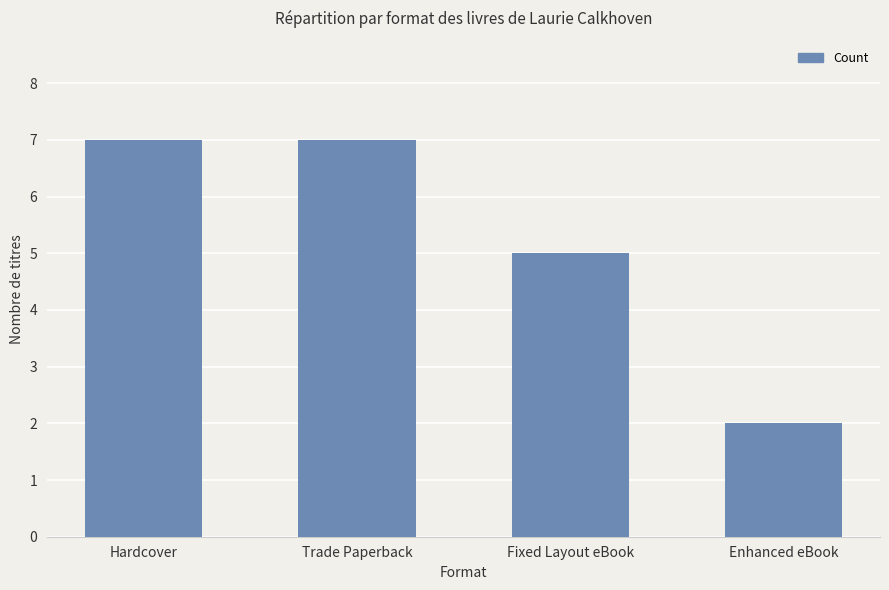

How many values are between 5 and 7?

3